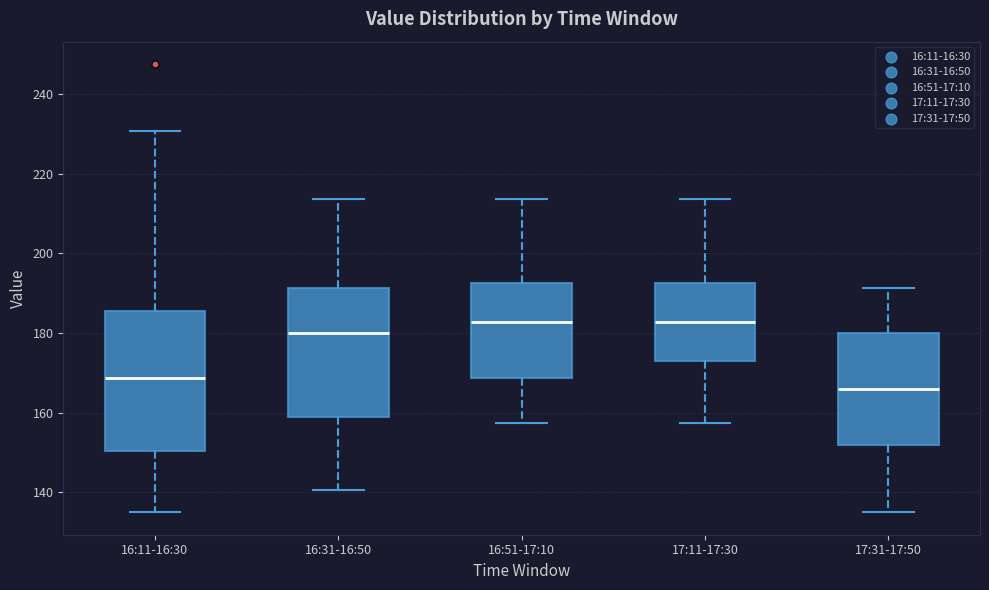

Reading left to right, read every box against the y-axis: the position of its median line, the range the box covers, and the ends of its whiskers. The values are not printed on the chart, so give them approximately, as read against the axis.

16:11-16:30: median 168, box 150 to 186, whiskers 136 to 230
16:31-16:50: median 180, box 158 to 192, whiskers 140 to 214
16:51-17:10: median 182, box 168 to 192, whiskers 158 to 214
17:11-17:30: median 182, box 172 to 192, whiskers 158 to 214
17:31-17:50: median 166, box 152 to 180, whiskers 136 to 192